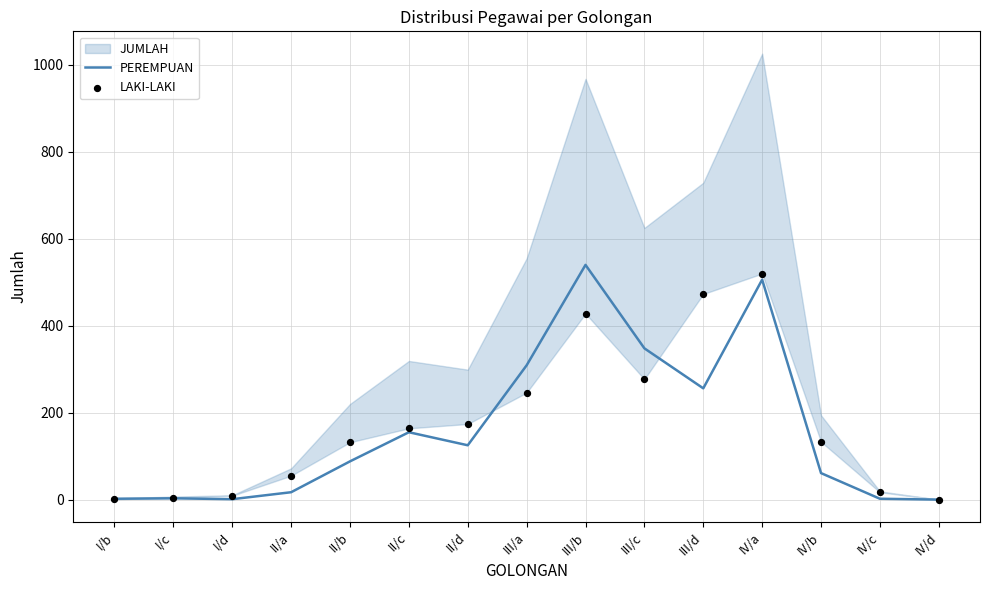

At how many categories does at least one series exceed 518?

2